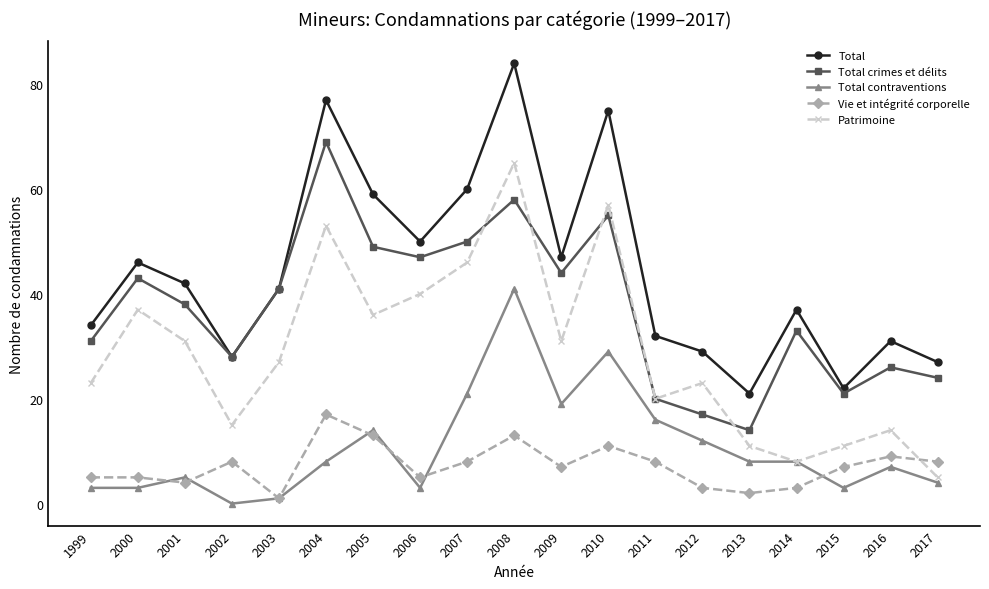

How many interior local peaks does the Total series have?

6